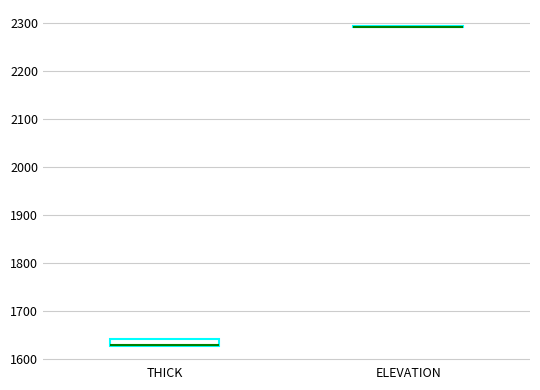

Comparing the boxes themselves (not the whiskers), which one is the tallest?

THICK